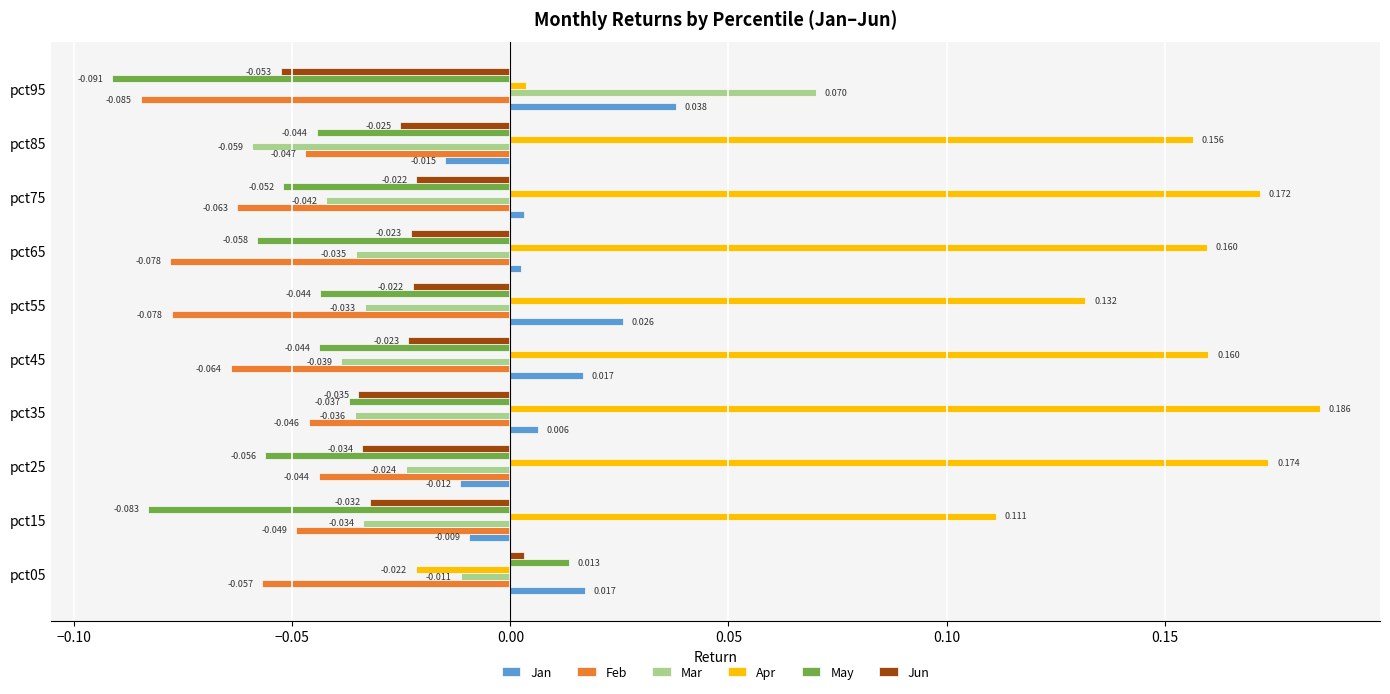

Rank the series by their maximum value, from lowest to highest.

Feb, Jun, May, Jan, Mar, Apr